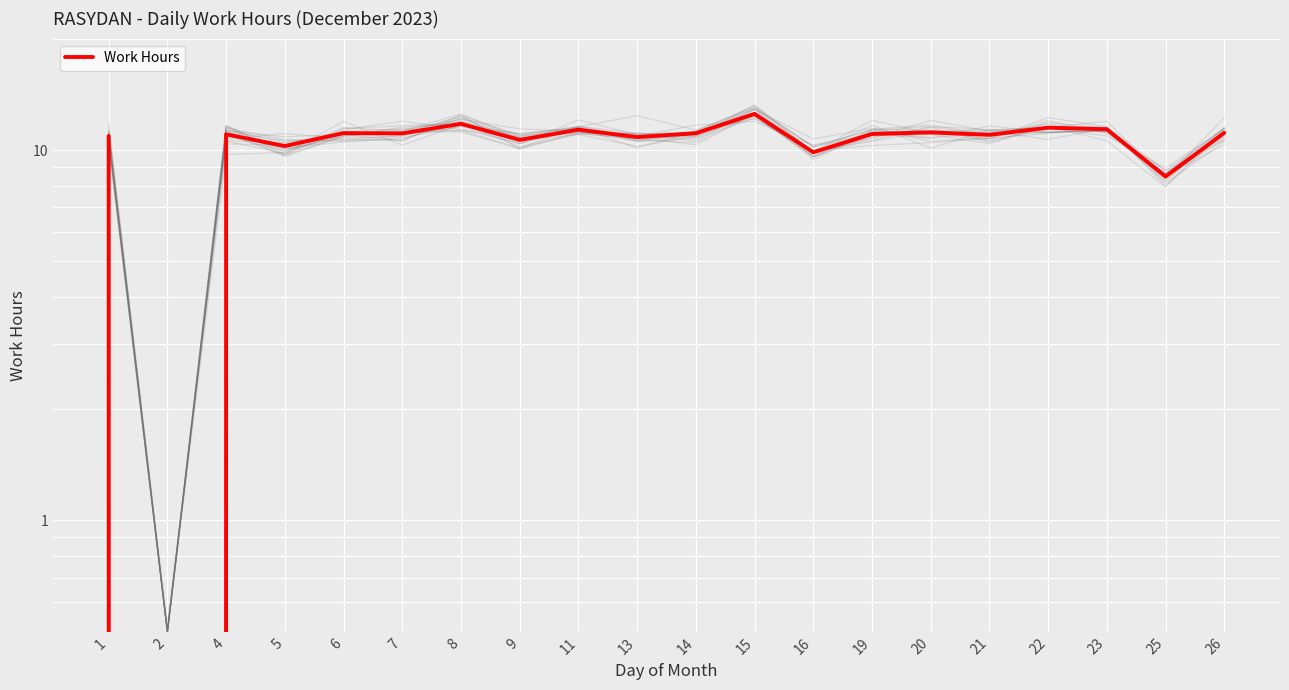

Which label corresponds to the smallest value in the chart?

2